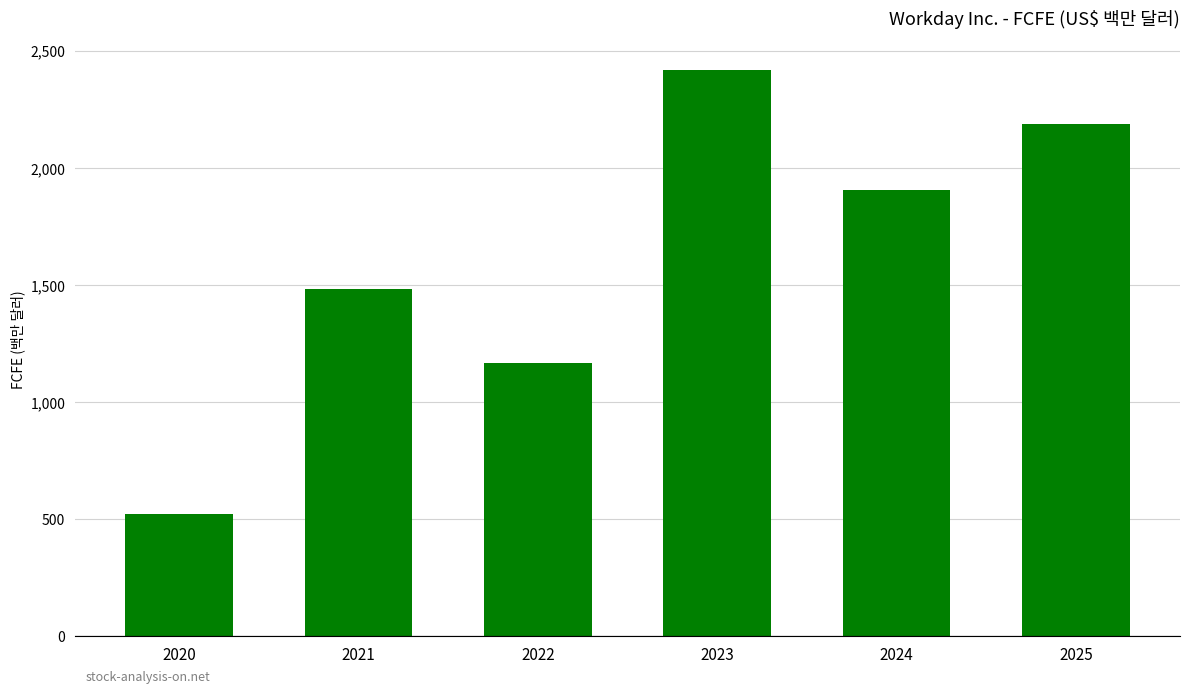

How many bars are there in total?

6